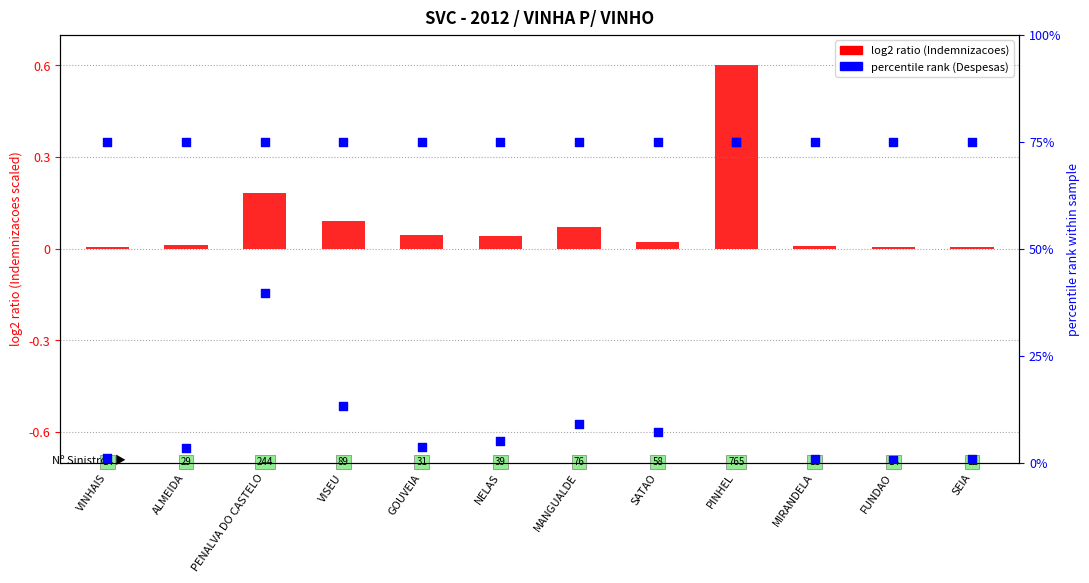

Is the value of Despesas % rank at FUNDAO greater than the value of Indemnizacoes (scaled) at GOUVEIA?

Yes